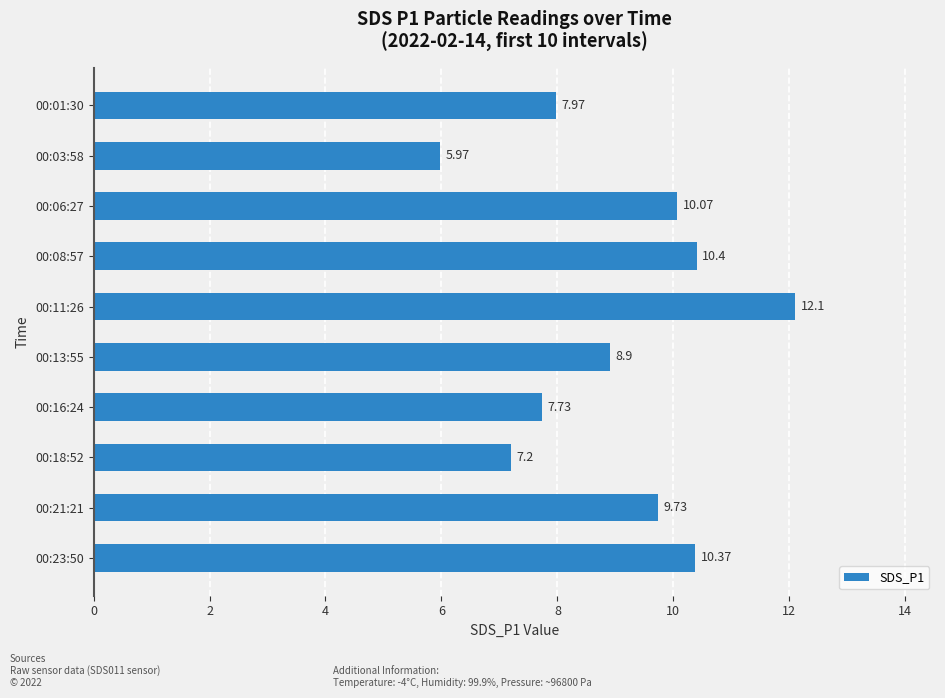

Approximately how many times larger is the value at 00:03:58 compared to 00:21:21?

0.6